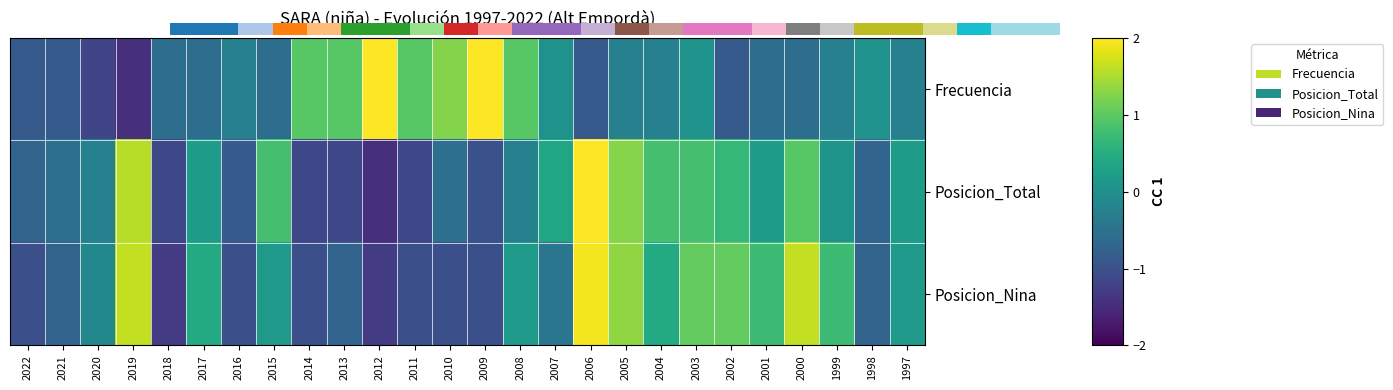

What is the difference between the Posicion_Nina values at 2009 and 2003?

2.1